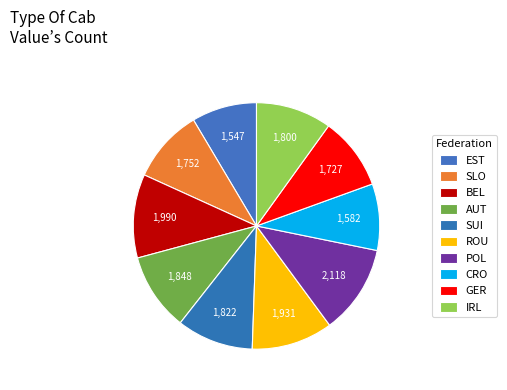

How many segments does this pie chart have?

10